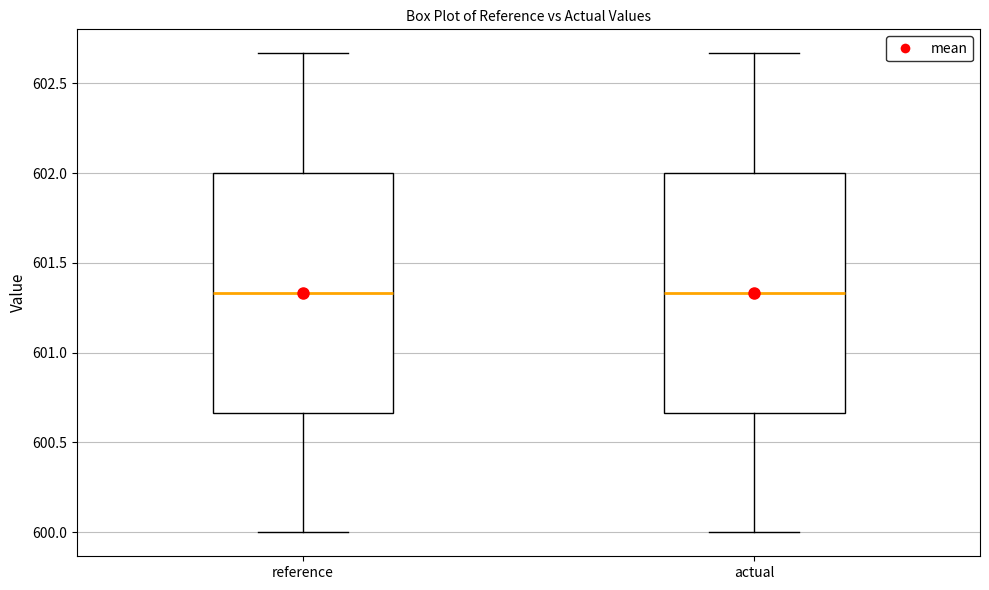

Reading left to right, read every box against the y-axis: the position of its median line, the range the box covers, and the ends of its whiskers. The values are not printed on the chart, so give them approximately, as read against the axis.

reference: median 601.35, box 600.65 to 602.00, whiskers 600.00 to 602.65
actual: median 601.35, box 600.65 to 602.00, whiskers 600.00 to 602.65